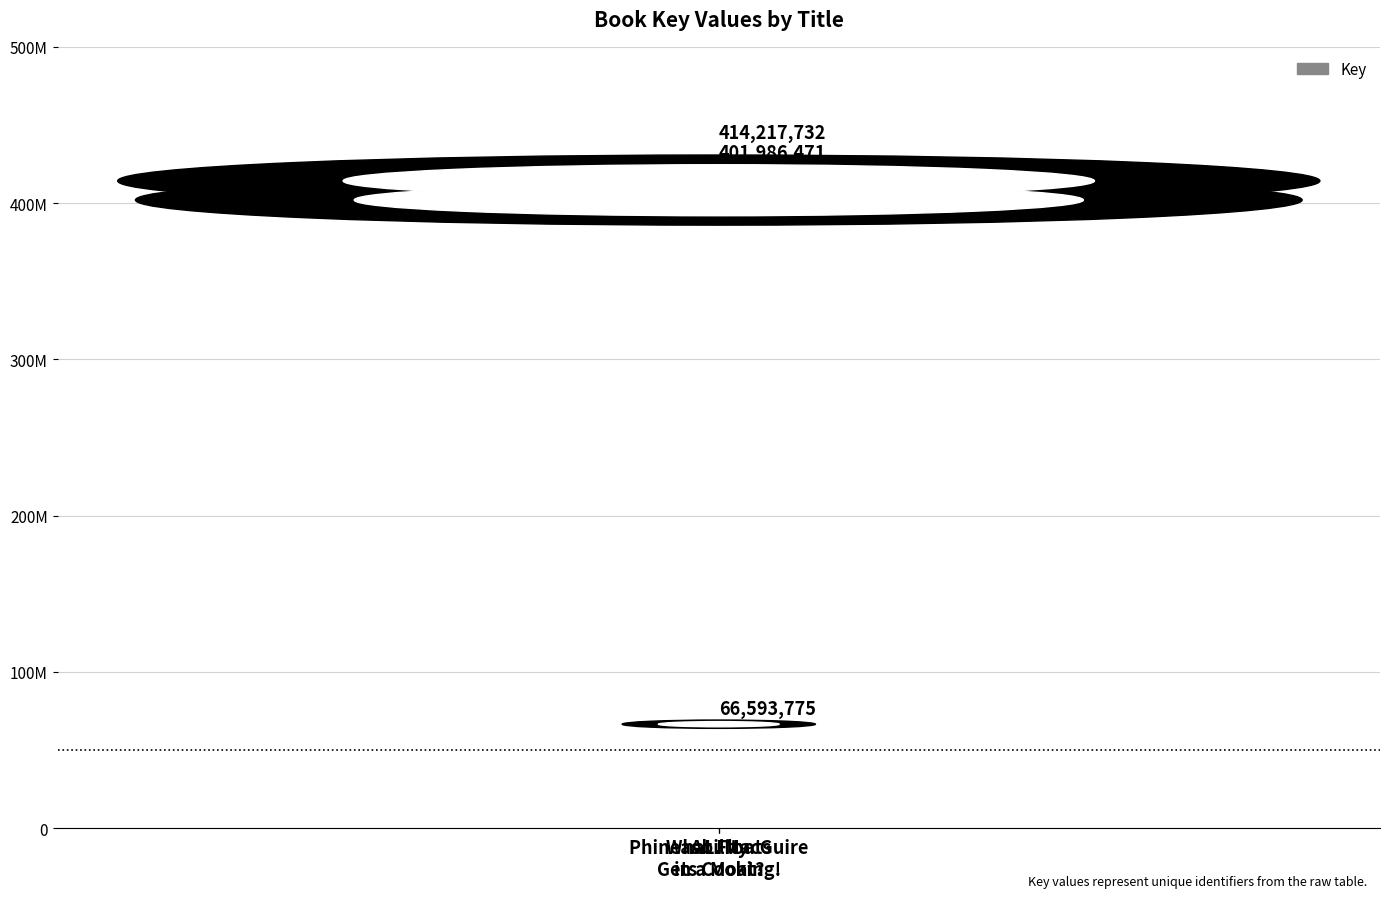

What is the minimum value shown in the chart?

66593775